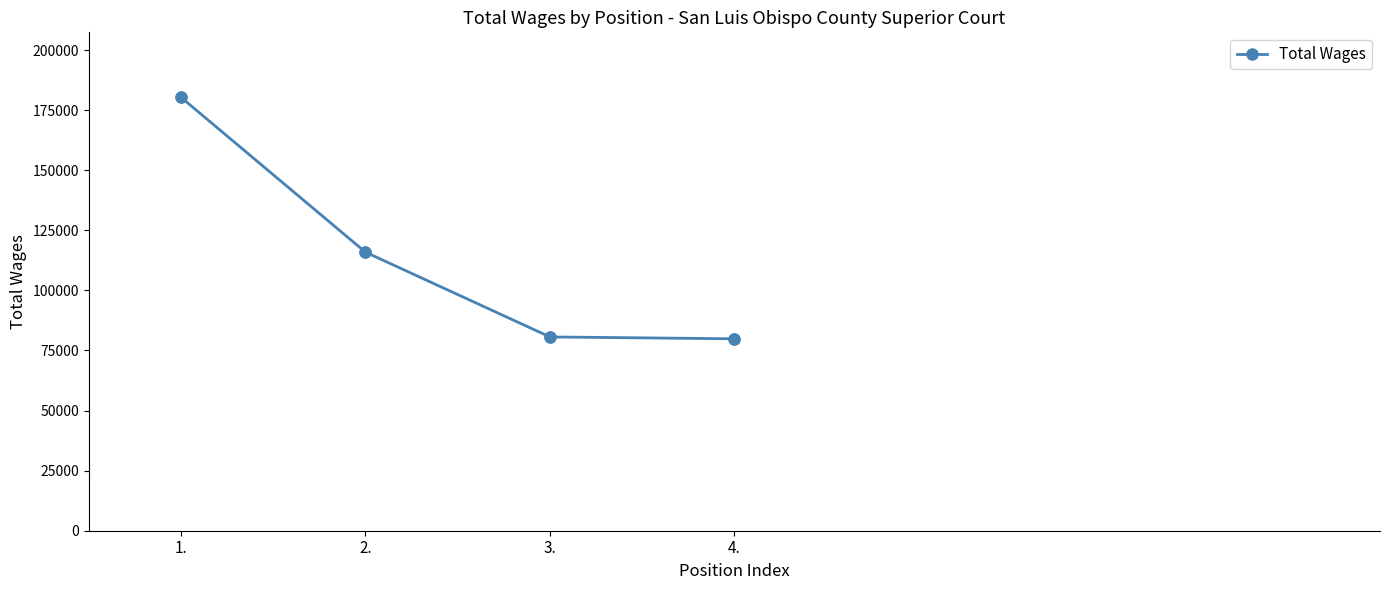

What is the change in value from 1. to 4.?

-100480